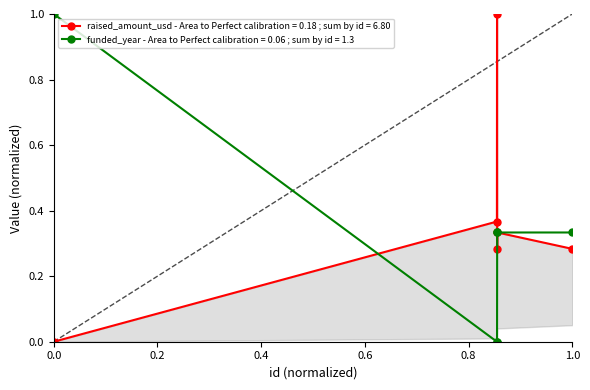

Which series ends up on top after the final intersection of funded_year and raised_amount_usd?

funded_year